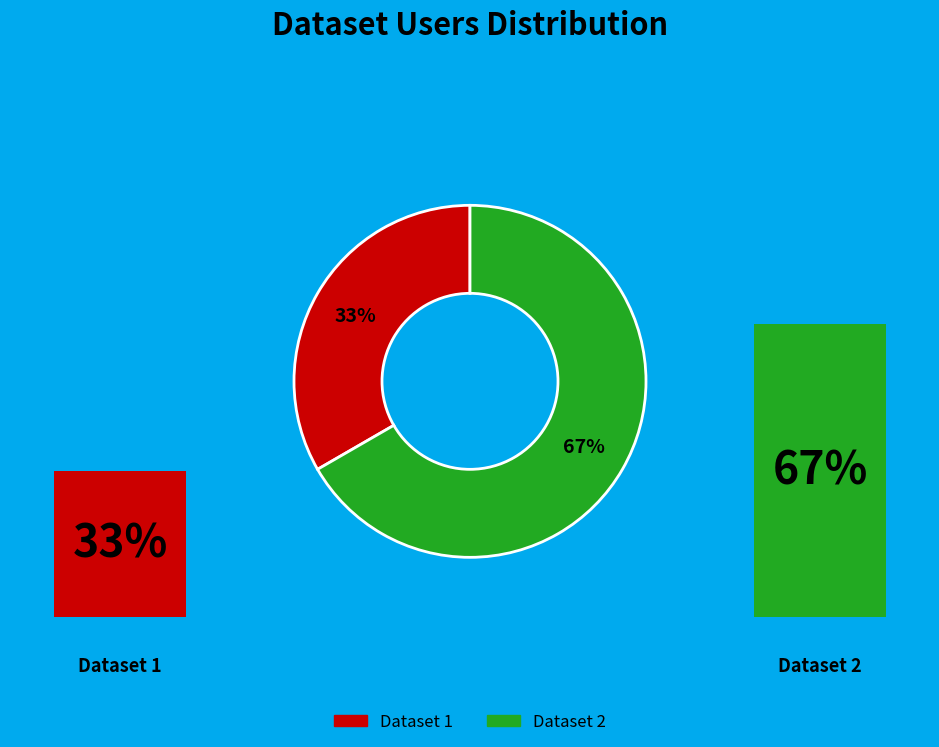

What is the ratio of the value at Dataset 2 to the value at Dataset 1?

2.0